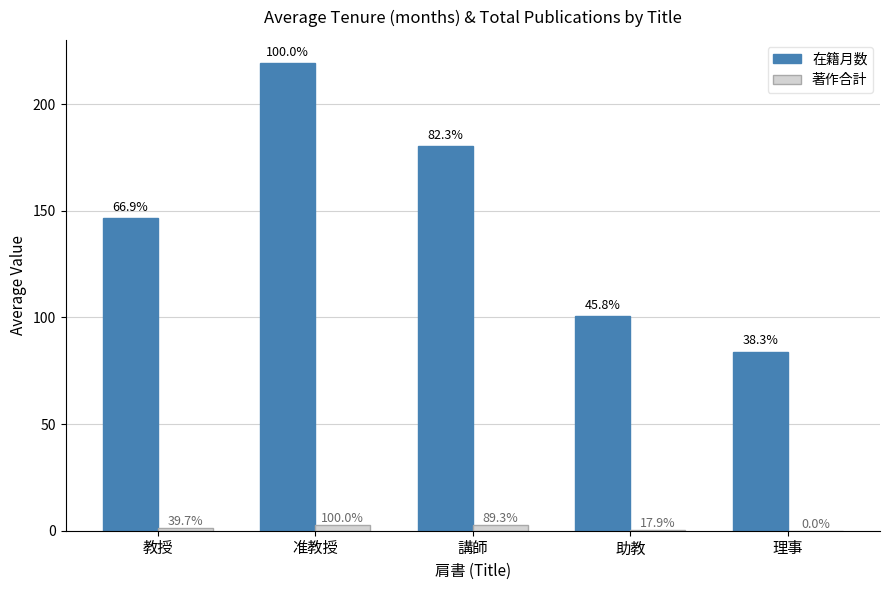

Are the bars horizontal?

No